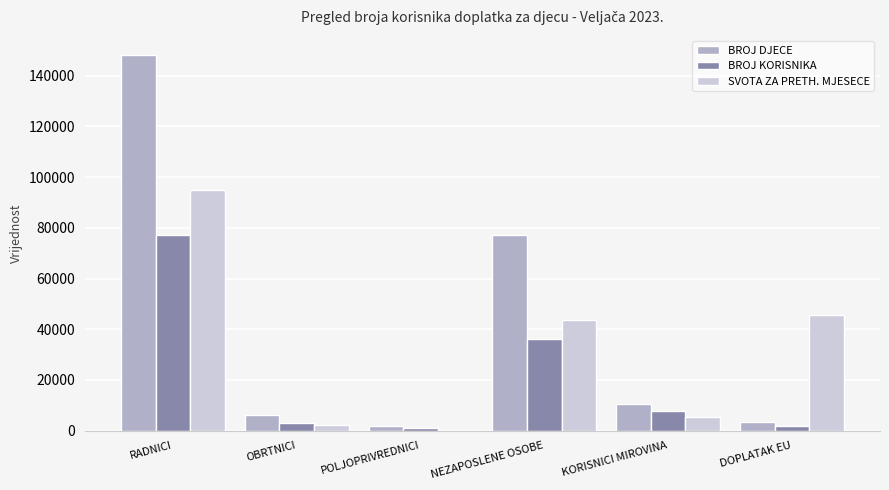

What is the average value of the BROJ DJECE series?

41257.7